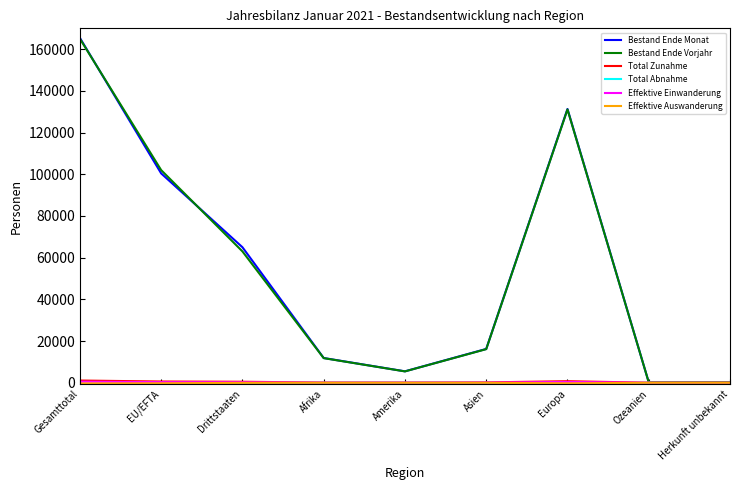

The Bestand Ende Vorjahr series shows 5436 at Amerika. True or false?

True